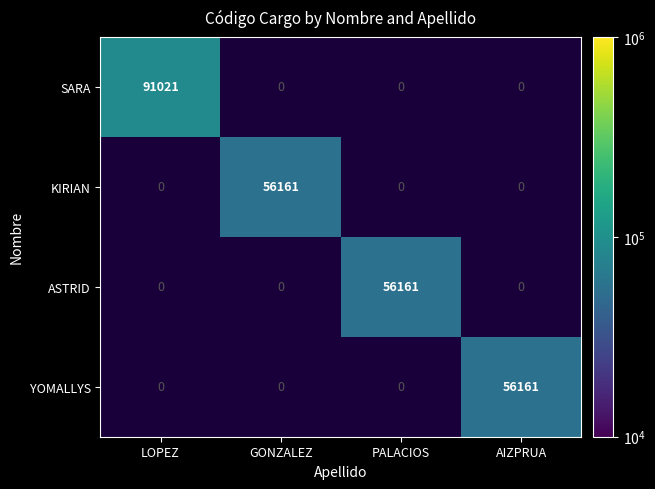

The value of SARA at LOPEZ is 91021. True or false?

True